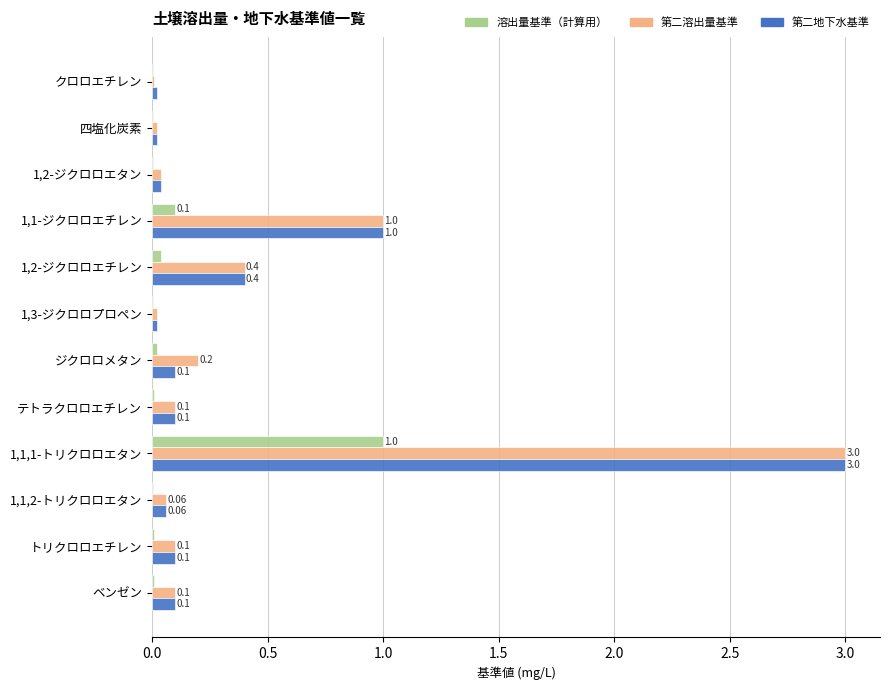

Which series changed the most between クロロエチレン and 1,2-ジクロロエタン?

第二溶出量基準